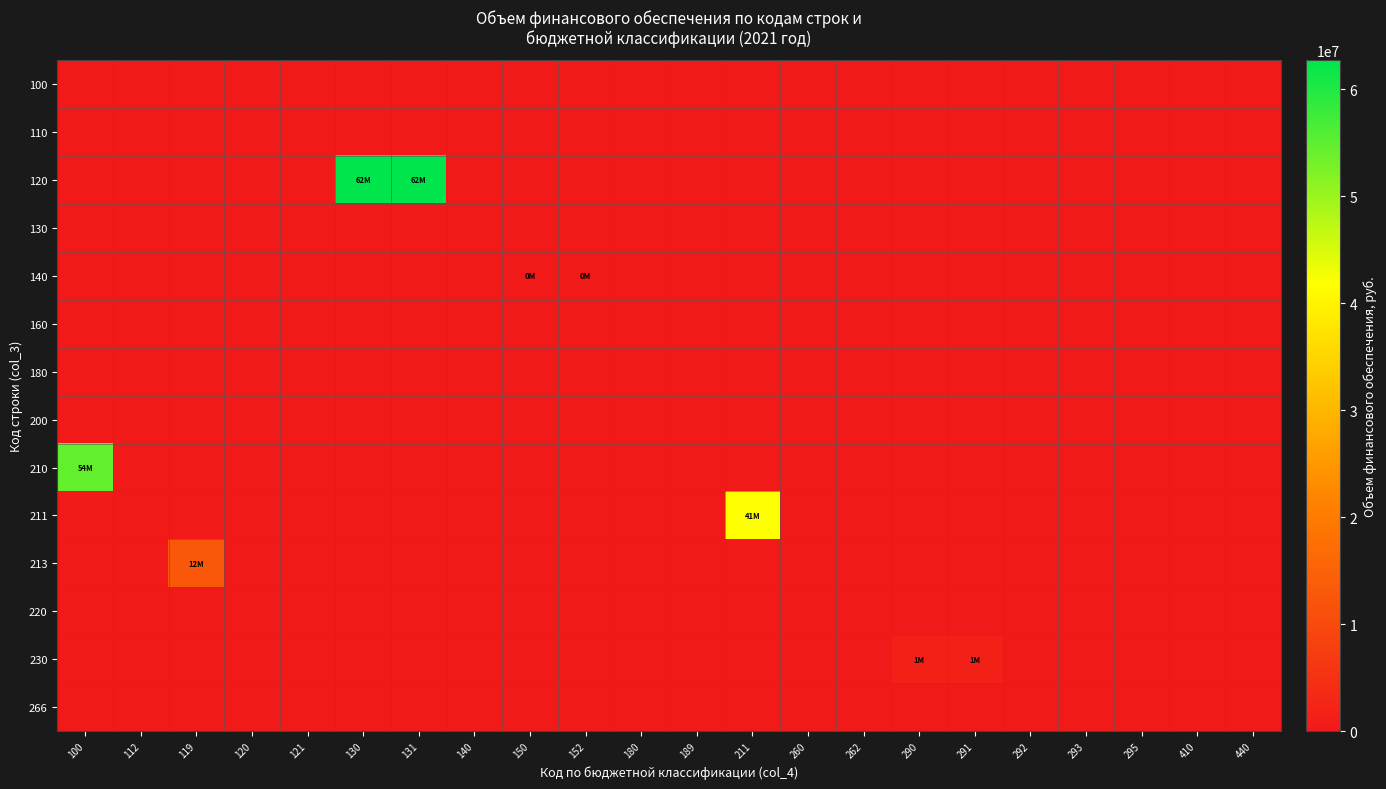

Reading left to right, what are all the values shown in this chart?

100: 100=0	112=0	119=0	120=0	121=0	130=0	131=0	140=0	150=0	152=0	180=0	189=0	211=0	260=0	262=0	290=0	291=0	292=0	293=0	295=0	410=0	440=0
110: 100=0	112=0	119=0	120=0	121=0	130=0	131=0	140=0	150=0	152=0	180=0	189=0	211=0	260=0	262=0	290=0	291=0	292=0	293=0	295=0	410=0	440=0
120: 100=0	112=0	119=0	120=0	121=0	130=62749258	131=62749258	140=0	150=0	152=0	180=0	189=0	211=0	260=0	262=0	290=0	291=0	292=0	293=0	295=0	410=0	440=0
130: 100=0	112=0	119=0	120=0	121=0	130=0	131=0	140=0	150=0	152=0	180=0	189=0	211=0	260=0	262=0	290=0	291=0	292=0	293=0	295=0	410=0	440=0
140: 100=0	112=0	119=0	120=0	121=0	130=0	131=0	140=0	150=98632	152=98632	180=0	189=0	211=0	260=0	262=0	290=0	291=0	292=0	293=0	295=0	410=0	440=0
160: 100=0	112=0	119=0	120=0	121=0	130=0	131=0	140=0	150=0	152=0	180=0	189=0	211=0	260=0	262=0	290=0	291=0	292=0	293=0	295=0	410=0	440=0
180: 100=0	112=0	119=0	120=0	121=0	130=0	131=0	140=0	150=0	152=0	180=0	189=0	211=0	260=0	262=0	290=0	291=0	292=0	293=0	295=0	410=0	440=0
200: 100=0	112=0	119=0	120=0	121=0	130=0	131=0	140=0	150=0	152=0	180=0	189=0	211=0	260=0	262=0	290=0	291=0	292=0	293=0	295=0	410=0	440=0
210: 100=54608010	112=0	119=0	120=0	121=0	130=0	131=0	140=0	150=0	152=0	180=0	189=0	211=0	260=0	262=0	290=0	291=0	292=0	293=0	295=0	410=0	440=0
211: 100=0	112=0	119=0	120=0	121=0	130=0	131=0	140=0	150=0	152=0	180=0	189=0	211=41941634	260=0	262=0	290=0	291=0	292=0	293=0	295=0	410=0	440=0
213: 100=0	112=0	119=12666376	120=0	121=0	130=0	131=0	140=0	150=0	152=0	180=0	189=0	211=0	260=0	262=0	290=0	291=0	292=0	293=0	295=0	410=0	440=0
220: 100=0	112=0	119=0	120=0	121=0	130=0	131=0	140=0	150=0	152=0	180=0	189=0	211=0	260=0	262=0	290=0	291=0	292=0	293=0	295=0	410=0	440=0
230: 100=0	112=0	119=0	120=0	121=0	130=0	131=0	140=0	150=0	152=0	180=0	189=0	211=0	260=0	262=0	290=1466525	291=1466525	292=0	293=0	295=0	410=0	440=0
266: 100=0	112=0	119=0	120=0	121=0	130=0	131=0	140=0	150=0	152=0	180=0	189=0	211=0	260=0	262=0	290=0	291=0	292=0	293=0	295=0	410=0	440=0